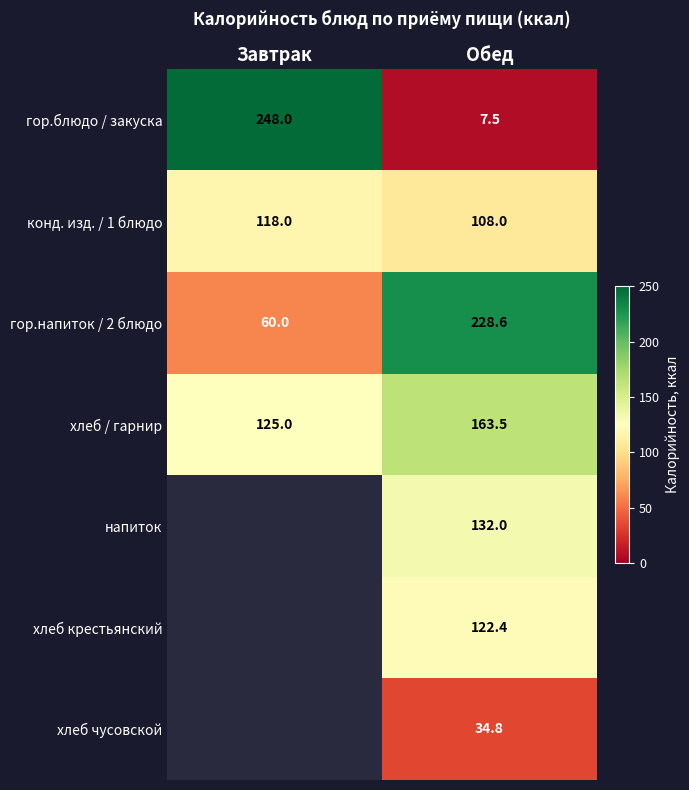

What is the difference between the гор.блюдо / закуска values at Завтрак and Обед?

240.5